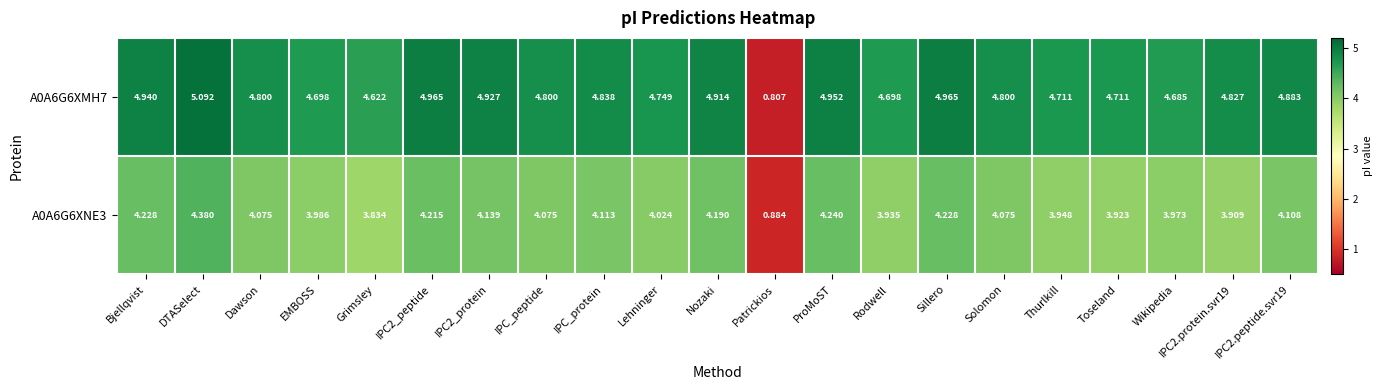

Which series has the largest total across all categories?

A0A6G6XMH7